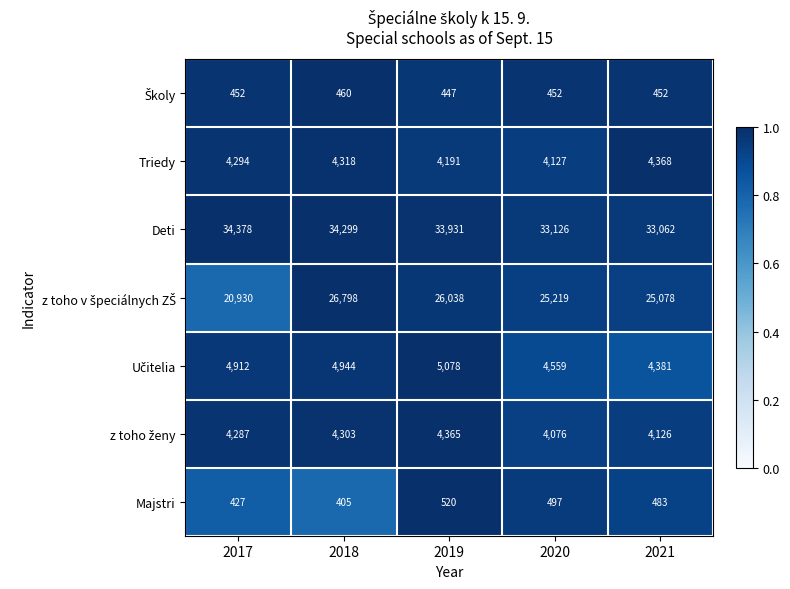

What is the difference between the maximum and minimum values in the Deti series?

1316